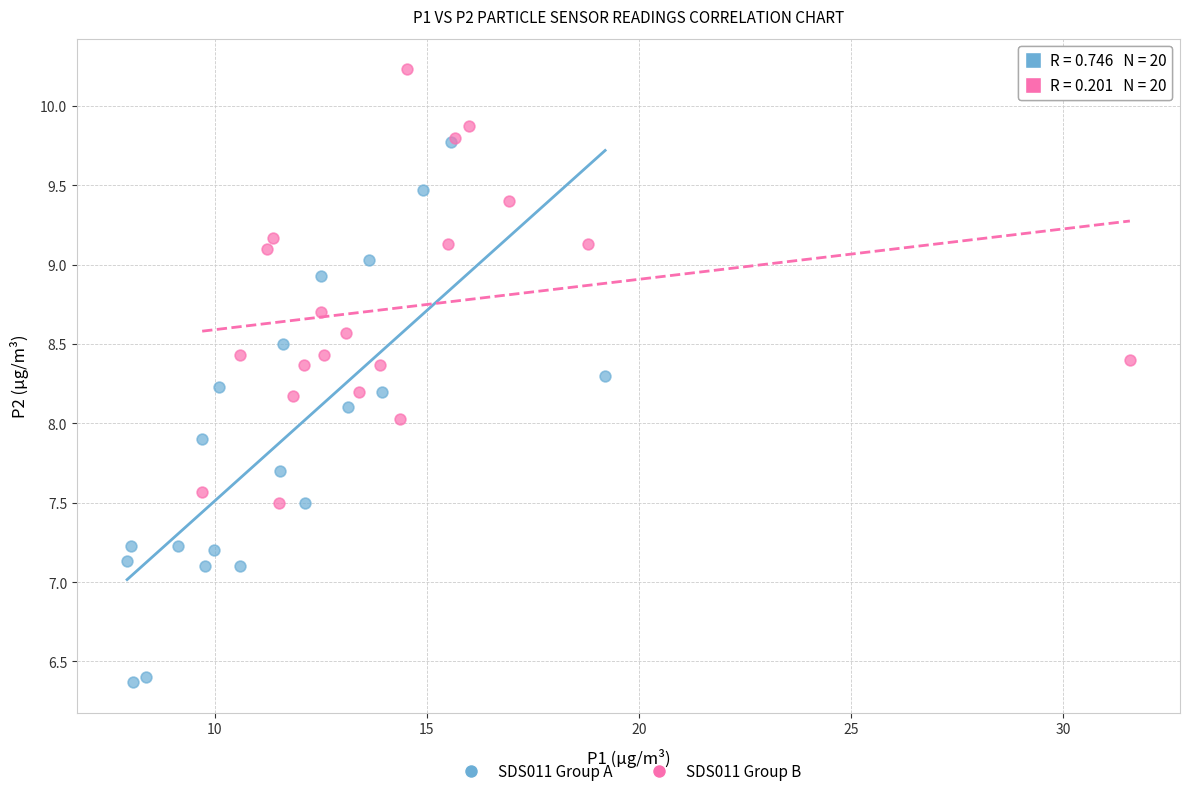

Which series contains the highest Y value?

SDS011 Group B